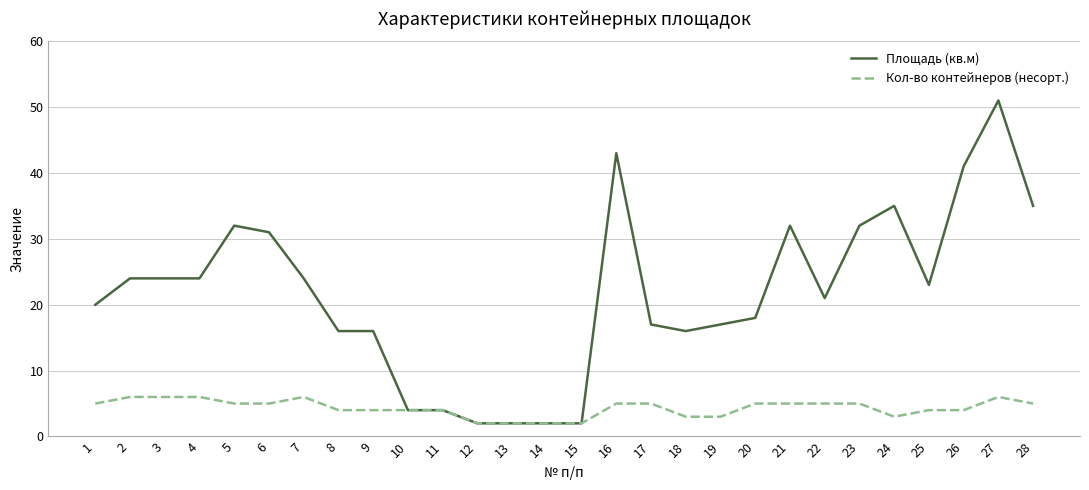

Between 13 and 16, which series saw the biggest shift?

Площадь (кв.м)